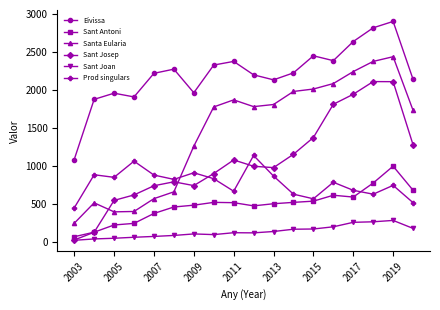

How many data points does each series have?

18